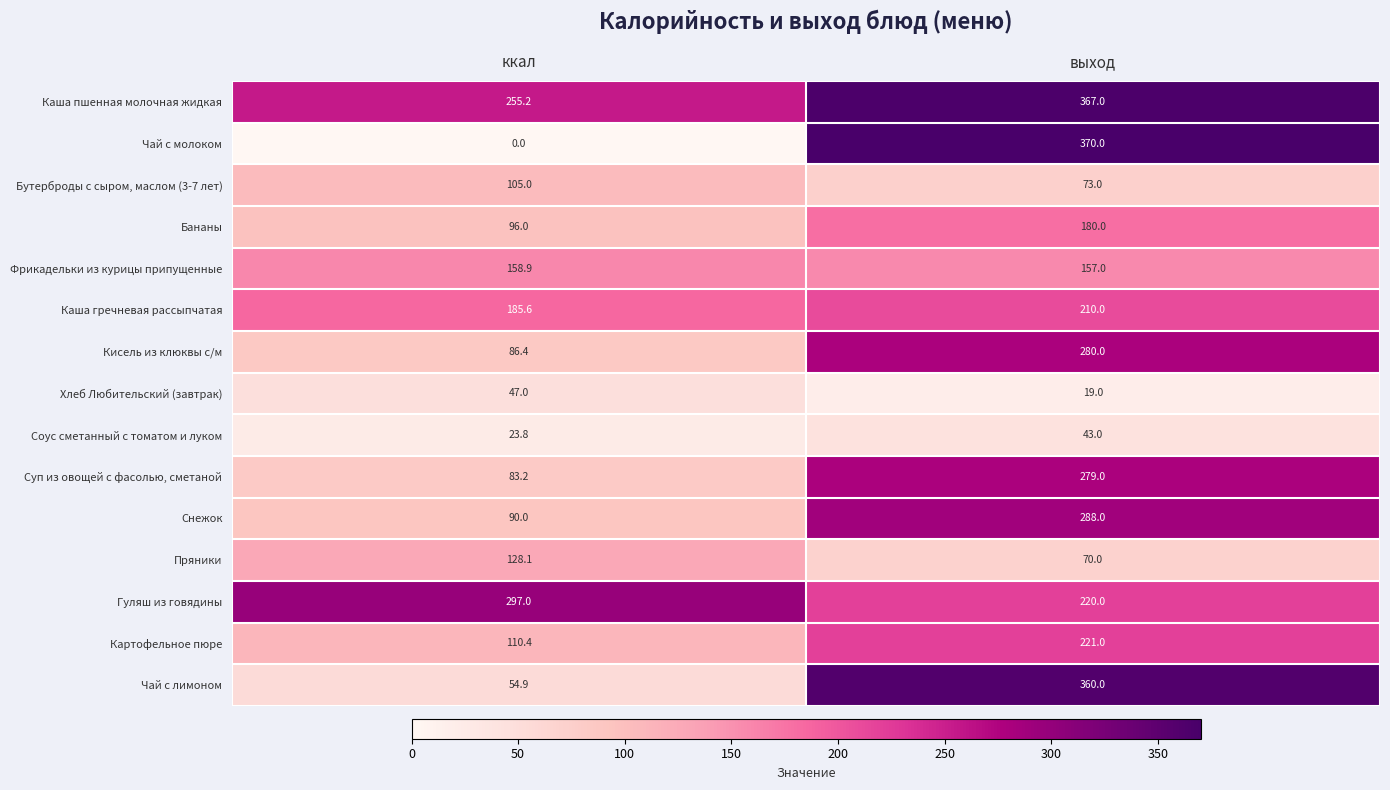

Reading left to right, extract all data points from this chart.

Каша пшенная молочная жидкая: 255.2	367.0
Чай с молоком: 0.0	370.0
Бутерброды с сыром, маслом (3-7 лет): 105.0	73.0
Бананы: 96.0	180.0
Фрикадельки из курицы припущенные: 158.9	157.0
Каша гречневая рассыпчатая: 185.6	210.0
Кисель из клюквы с/м: 86.4	280.0
Хлеб Любительский (завтрак): 47.0	19.0
Соус сметанный с томатом и луком: 23.8	43.0
Суп из овощей с фасолью, сметаной: 83.2	279.0
Снежок: 90.0	288.0
Пряники: 128.1	70.0
Гуляш из говядины: 297.0	220.0
Картофельное пюре: 110.4	221.0
Чай с лимоном: 54.9	360.0